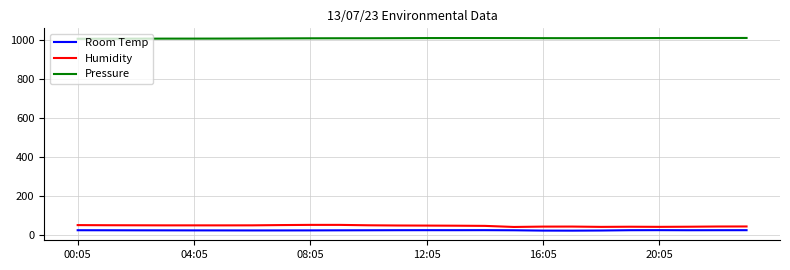

Which series has the largest total across all categories?

Pressure